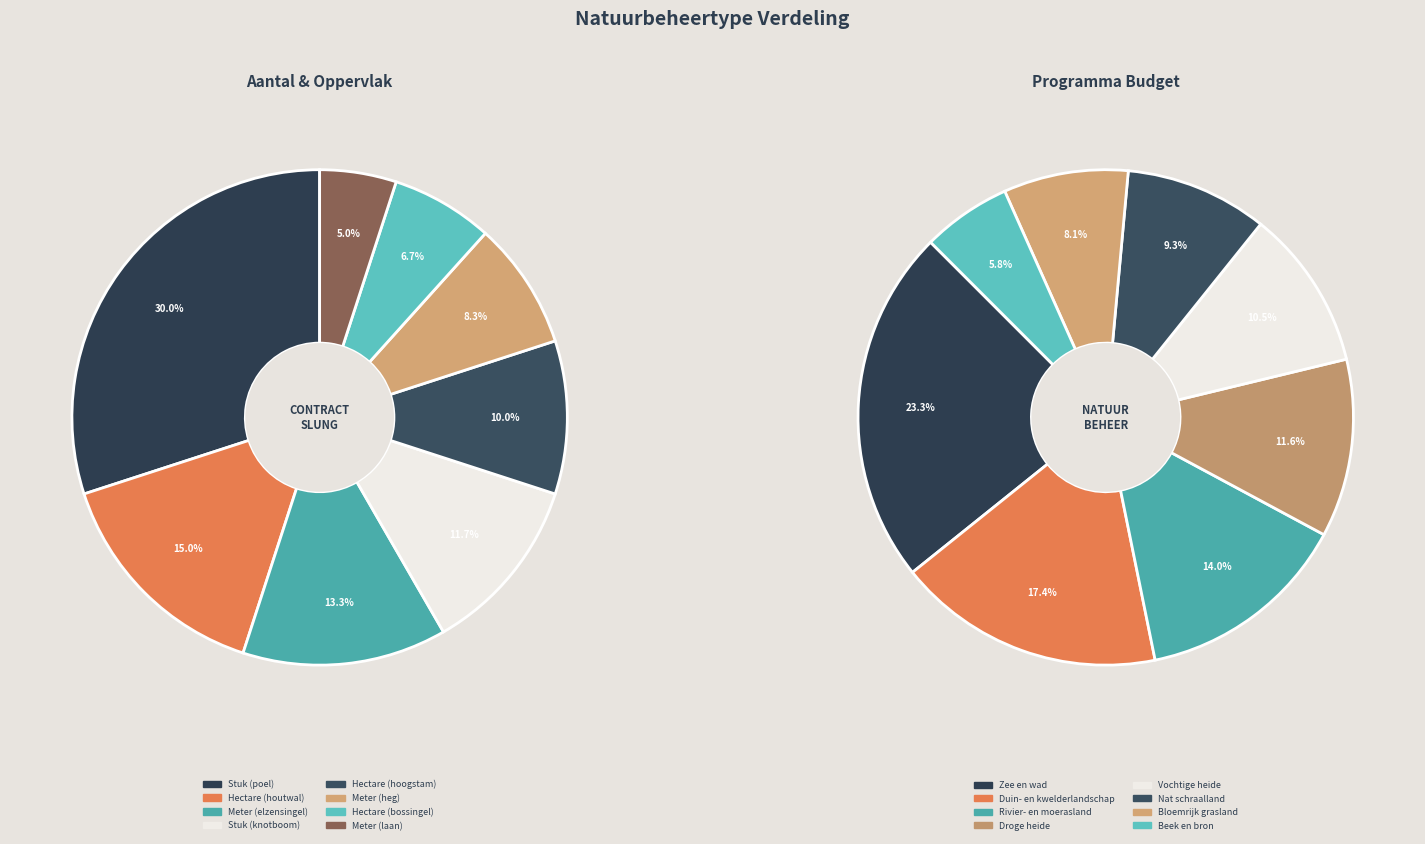

Does Hectare account for over 50% of the chart?

No